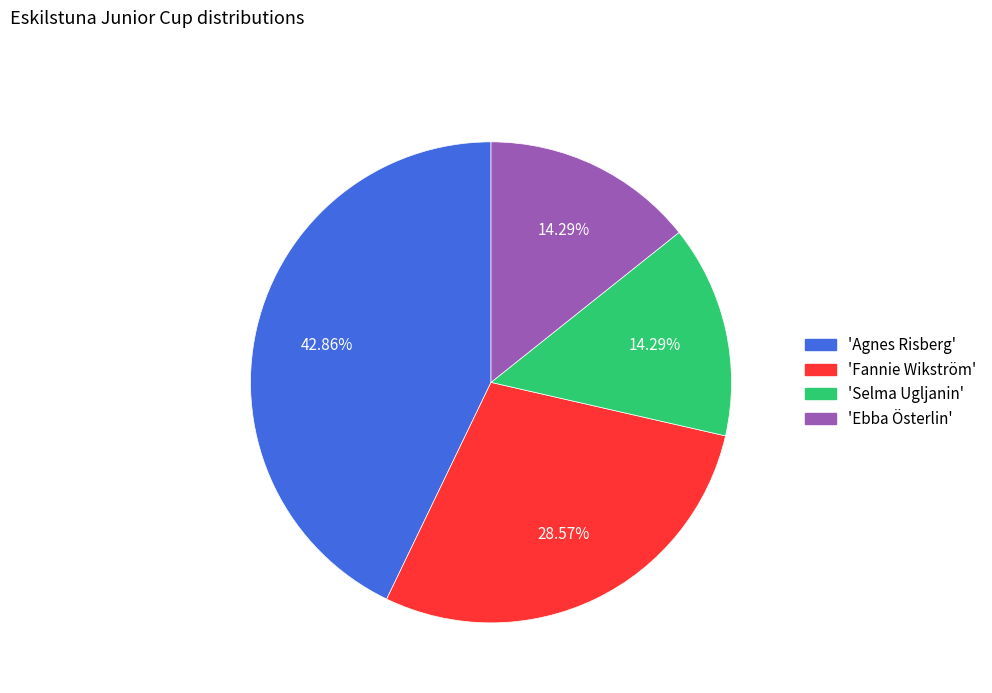

How many slices are in this pie chart?

4